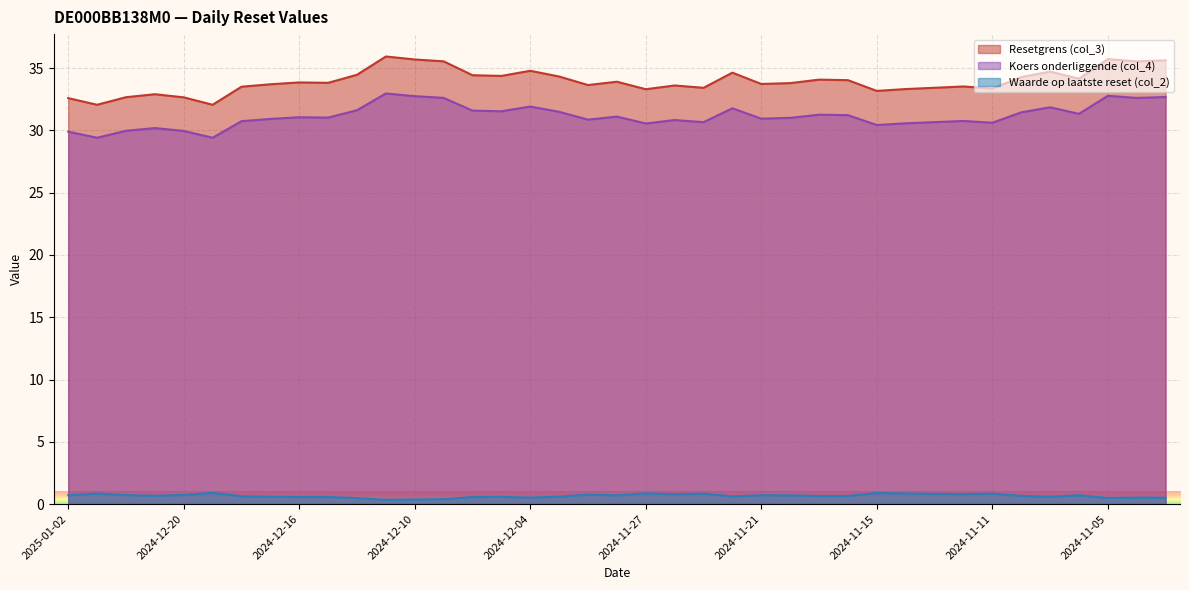

Is it true that Resetgrens (col_3) equals 34.7 at 2024-11-07?

True